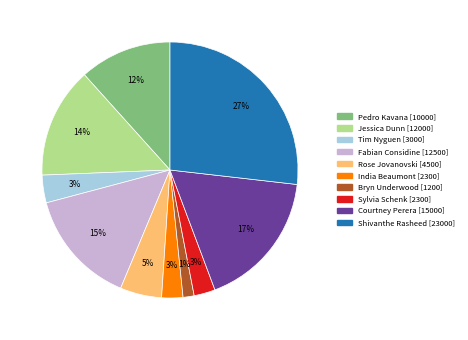

How many segments does this pie chart have?

10